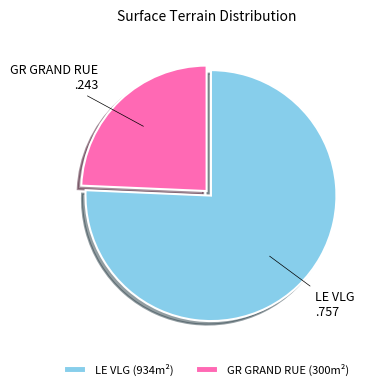

The GR GRAND RUE slice represents 24% of the pie. True or false?

True